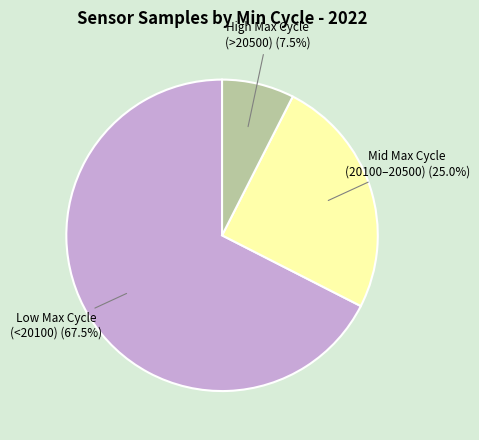

Does any single category account for the majority?

Yes